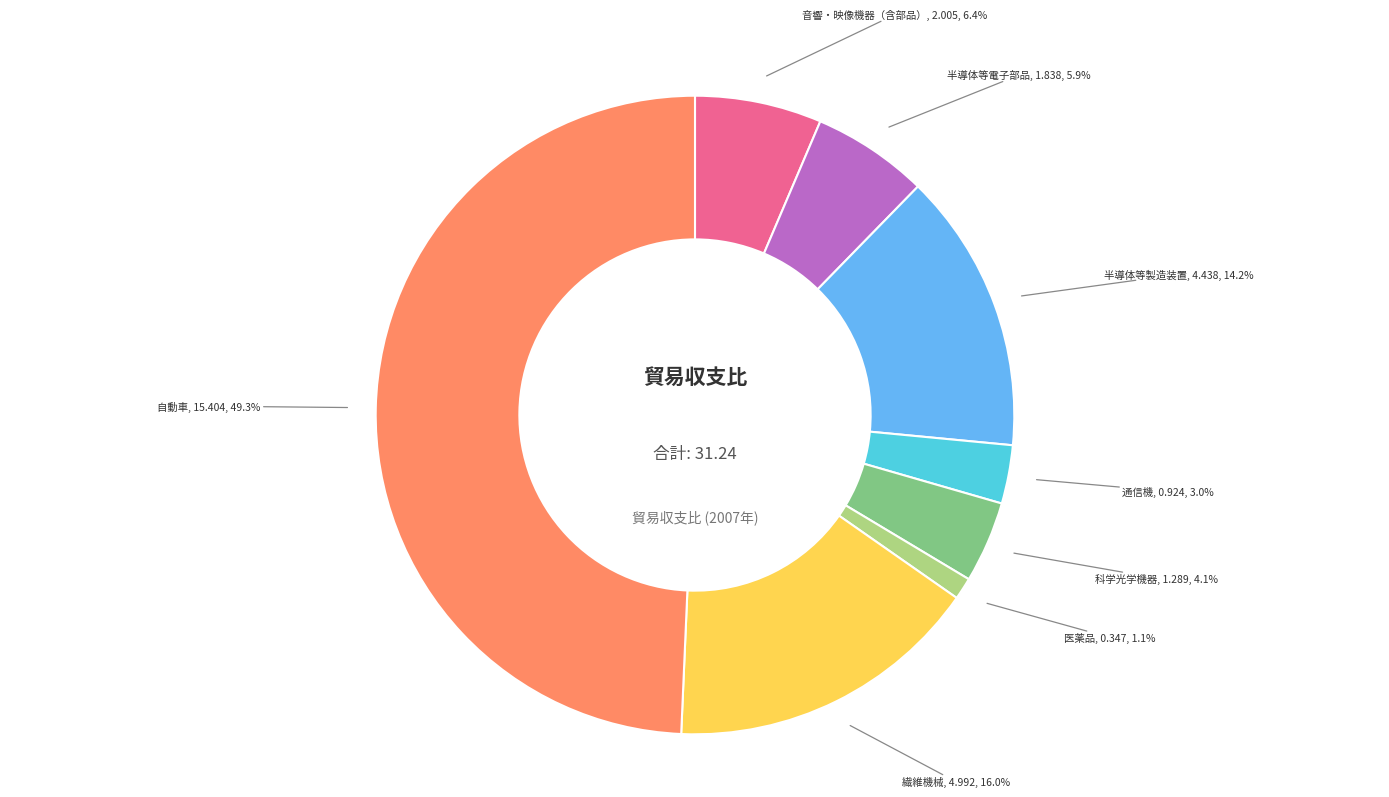

Between 自動車 and 半導体等電子部品, which is larger?

自動車